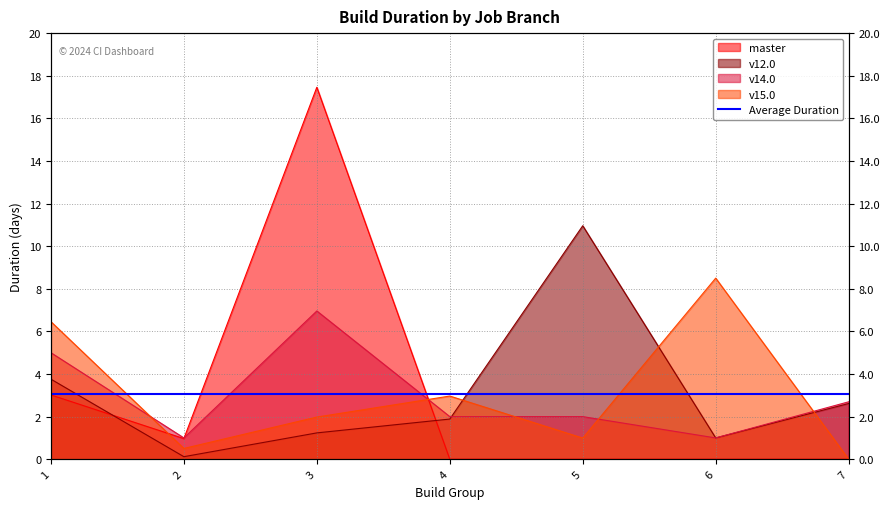

What is the average value of the v12.0 series?

3.1